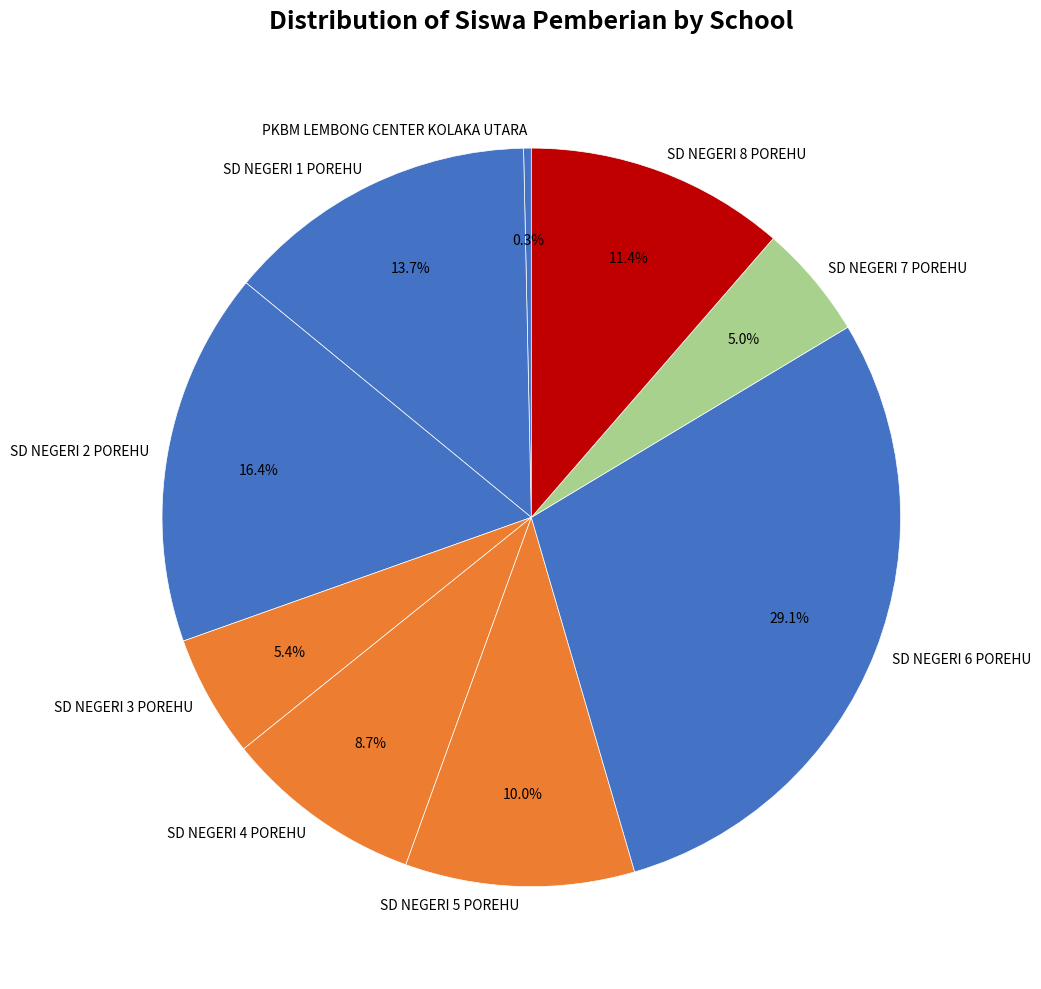

How many slices are in this pie chart?

9